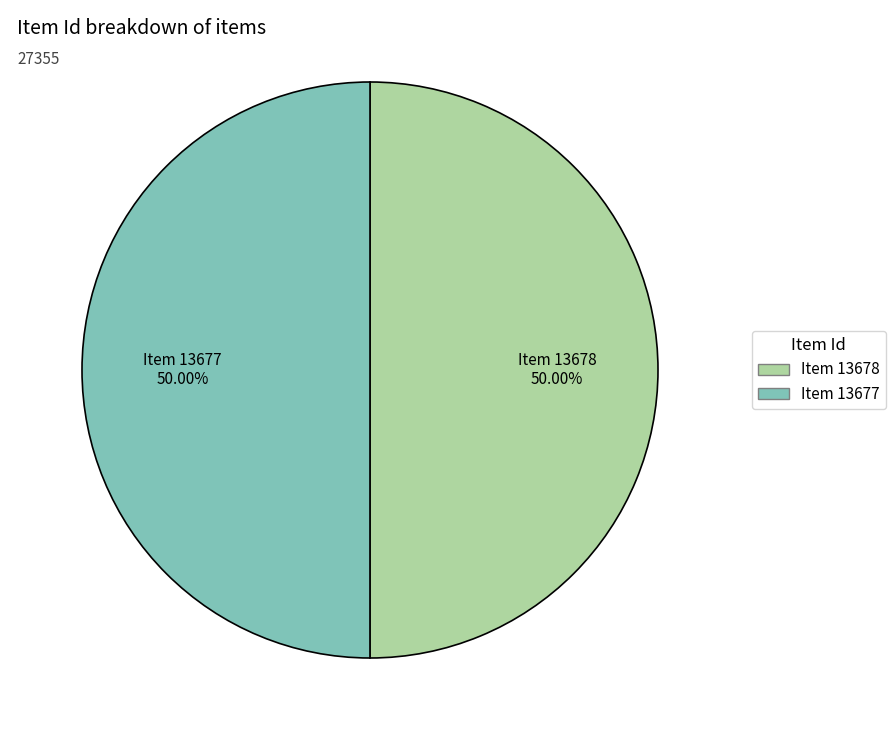

To the nearest percent, what percentage of the pie is Item 13677?

50%